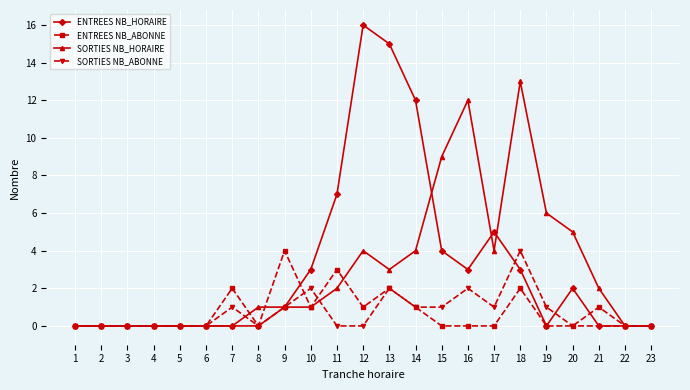

The SORTIES NB_ABONNE series shows 2 at 2. True or false?

False